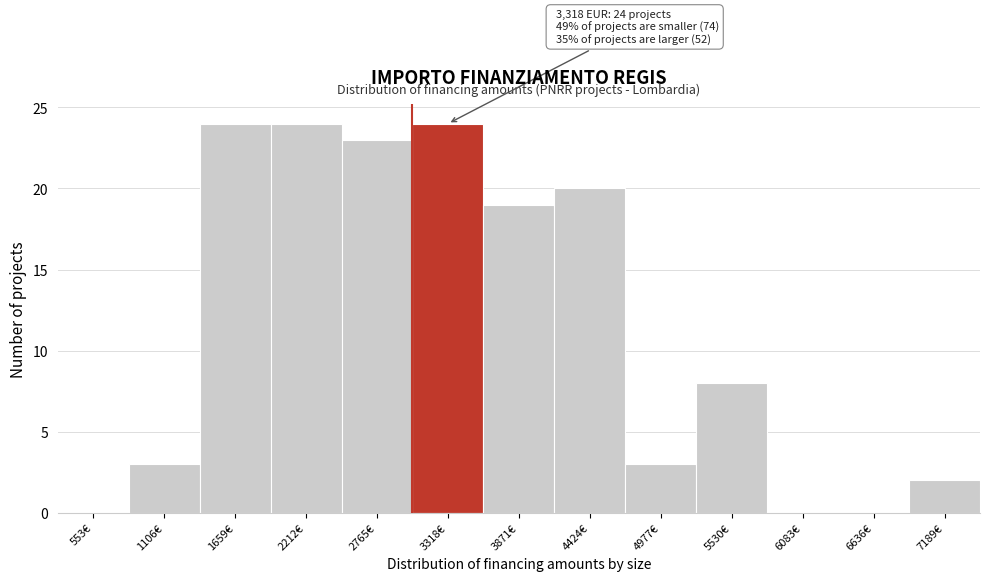

Reading right to left, extract all data points from this chart.

7189€=2	6636€=0	6083€=0	5530€=8	4977€=3	4424€=20	3871€=19	3318€=24	2765€=23	2212€=24	1659€=24	1106€=3	553€=0